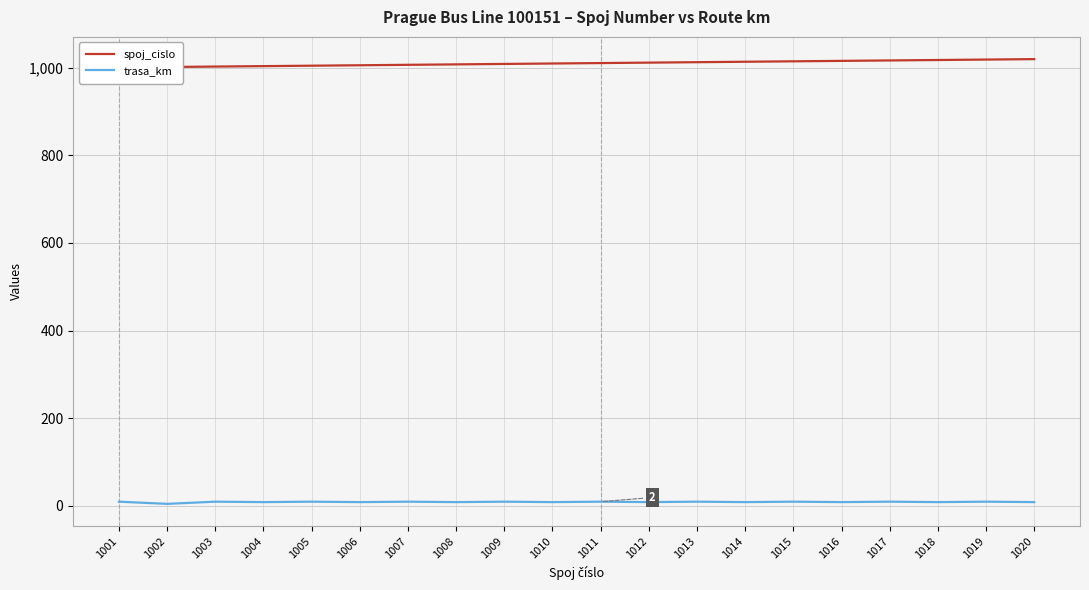

True or false: spoj_cislo has a value of 1019 at 1019.

True